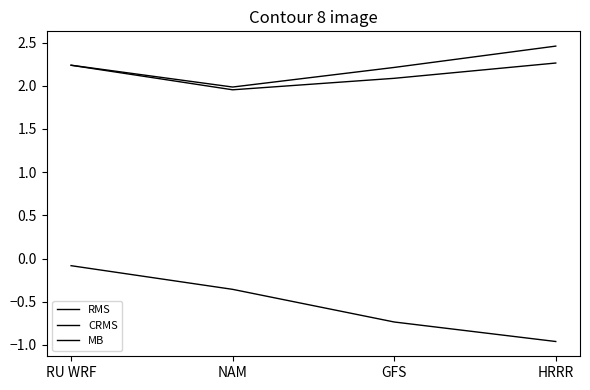

Does the chart have visible grid lines?

No